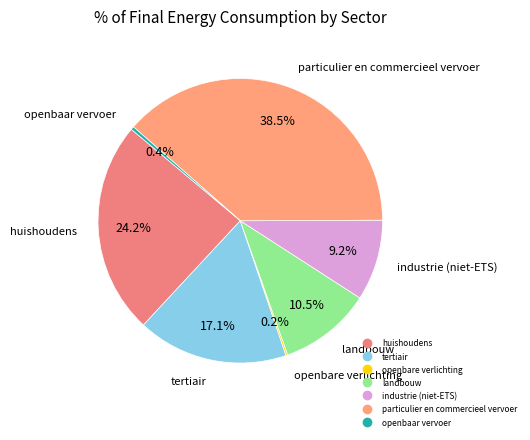

Which category has the biggest portion of the pie?

particulier en commercieel vervoer